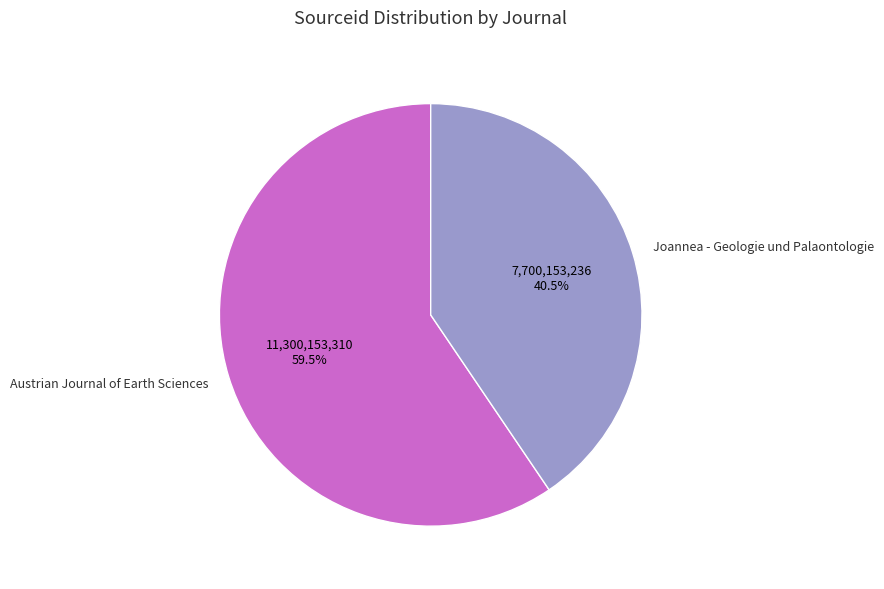

To the nearest percent, what is the difference between the Joannea - Geologie und Palaontologie and Austrian Journal of Earth Sciences slice percentages?

19%